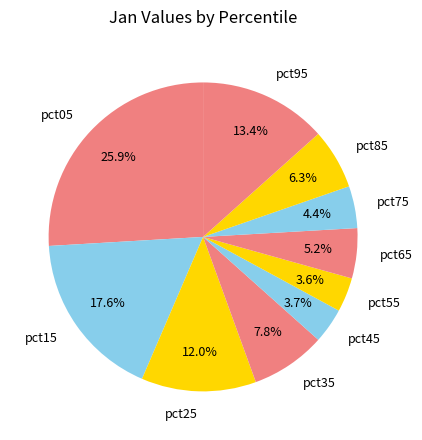

How many segments does this pie chart have?

10